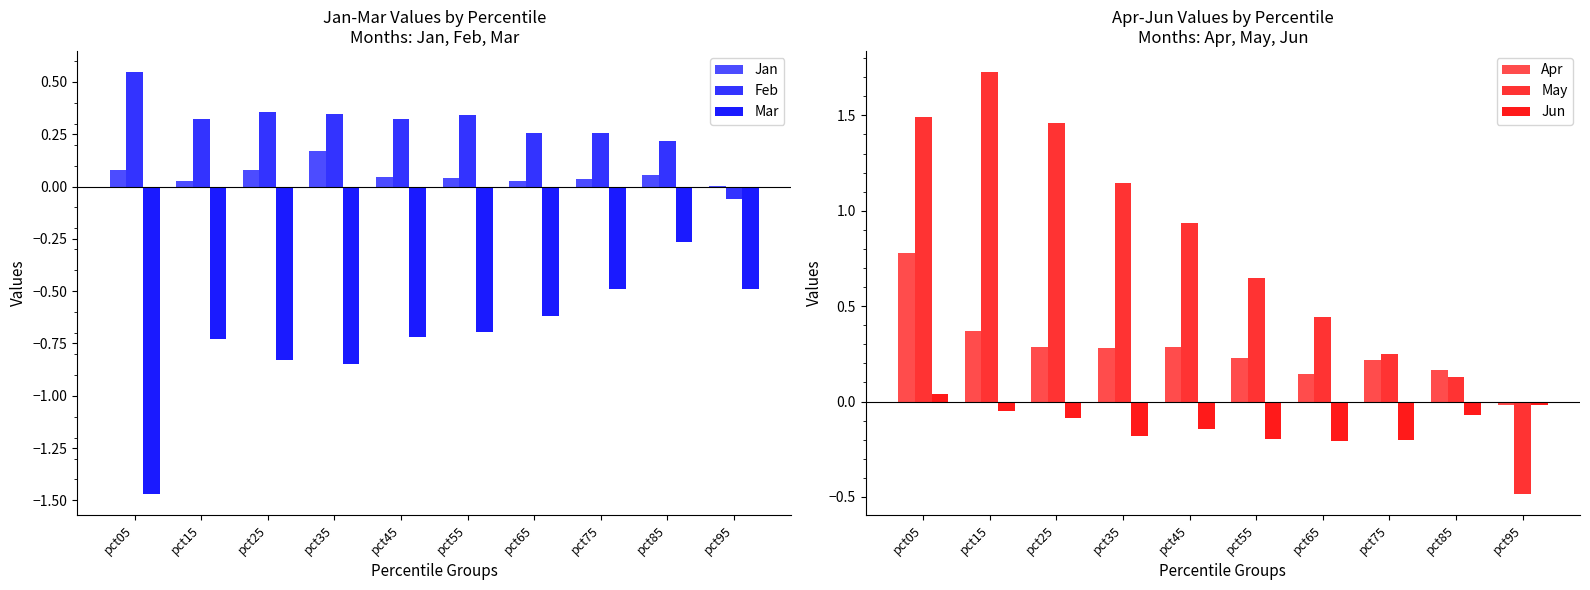

Reading right to left, transcribe all the data shown in this chart.

Jan: 0.0	0.1	0.0	0.0	0.0	0.0	0.2	0.1	0.0	0.1
Feb: -0.1	0.2	0.3	0.3	0.3	0.3	0.3	0.4	0.3	0.5
Mar: -0.5	-0.3	-0.5	-0.6	-0.7	-0.7	-0.8	-0.8	-0.7	-1.5
Apr: -0.0	0.2	0.2	0.1	0.2	0.3	0.3	0.3	0.4	0.8
May: -0.5	0.1	0.3	0.4	0.6	0.9	1.1	1.5	1.7	1.5
Jun: -0.0	-0.1	-0.2	-0.2	-0.2	-0.1	-0.2	-0.1	-0.0	0.0